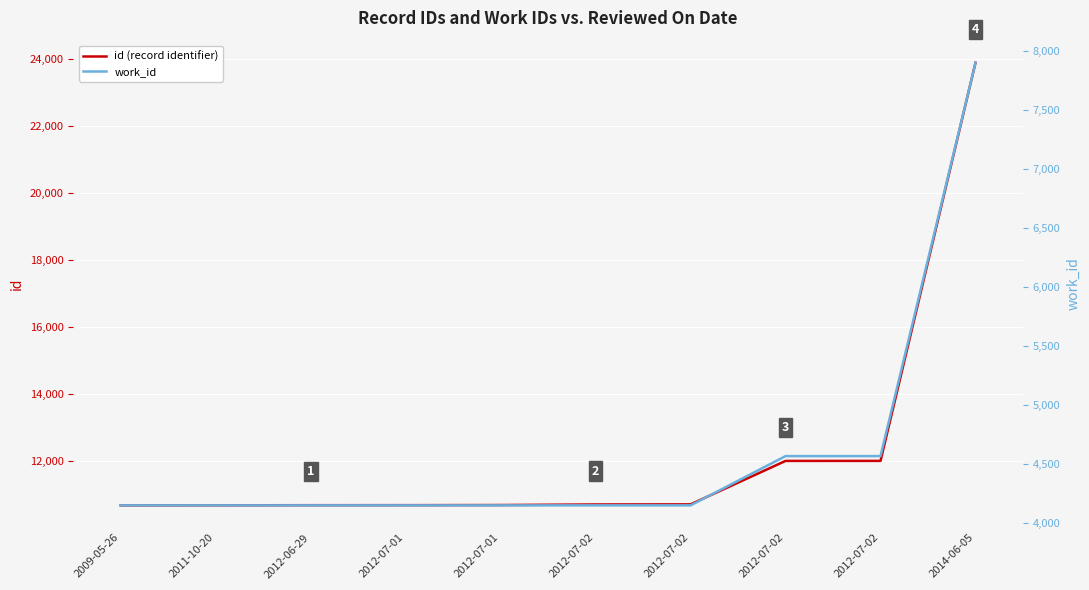

Count the number of categories in the chart.

10